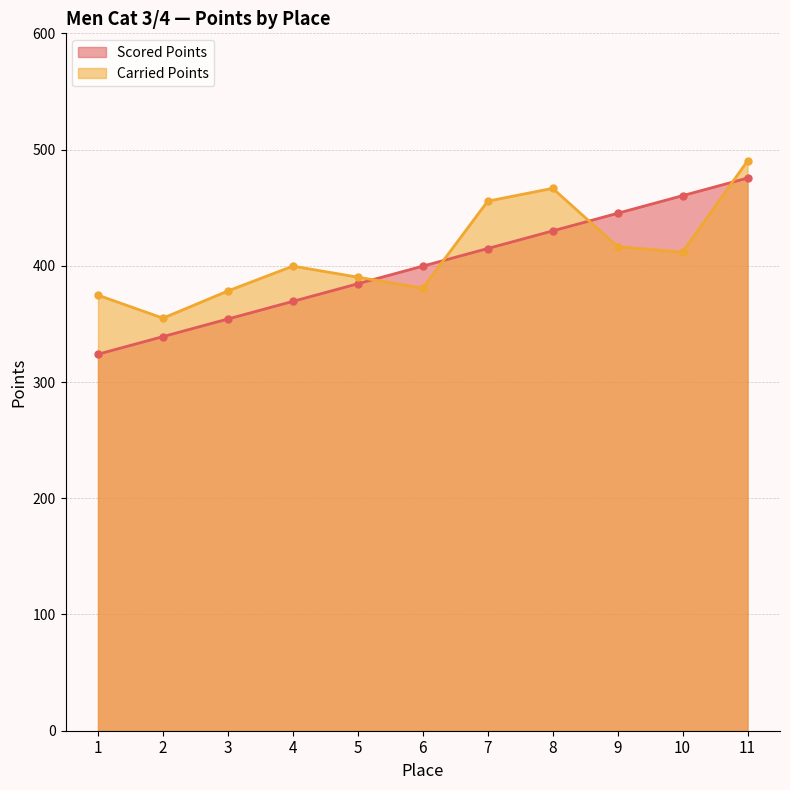

What is the total value across all series at 7?

870.5